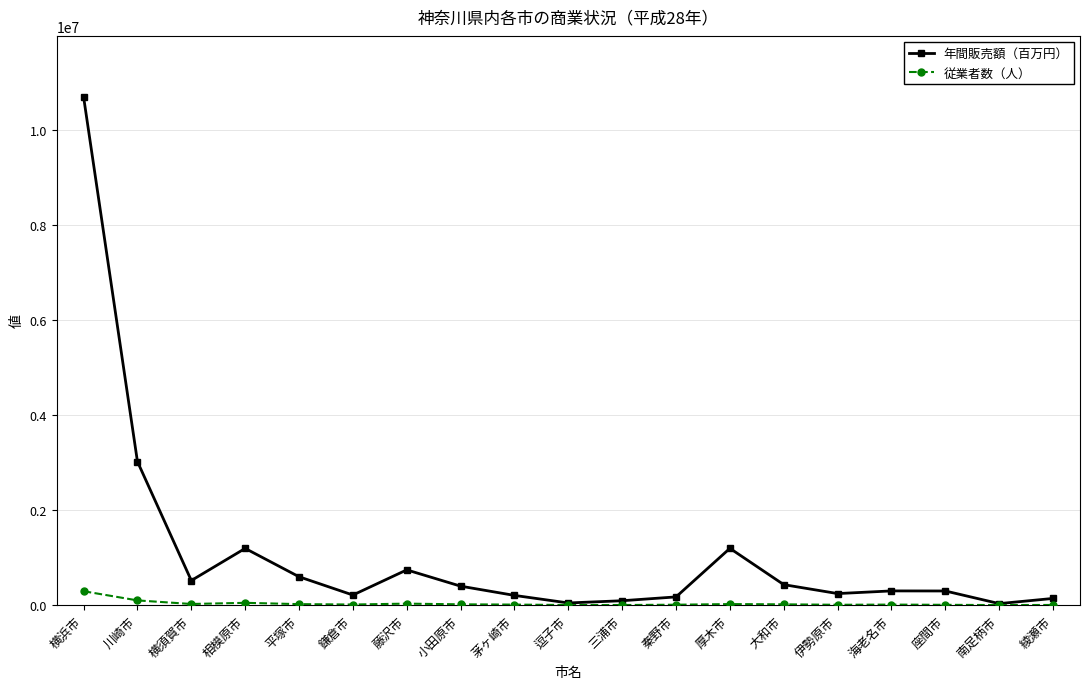

Is the value of 年間販売額（百万円） at 横須賀市 greater than the value of 従業者数（人） at 厚木市?

Yes